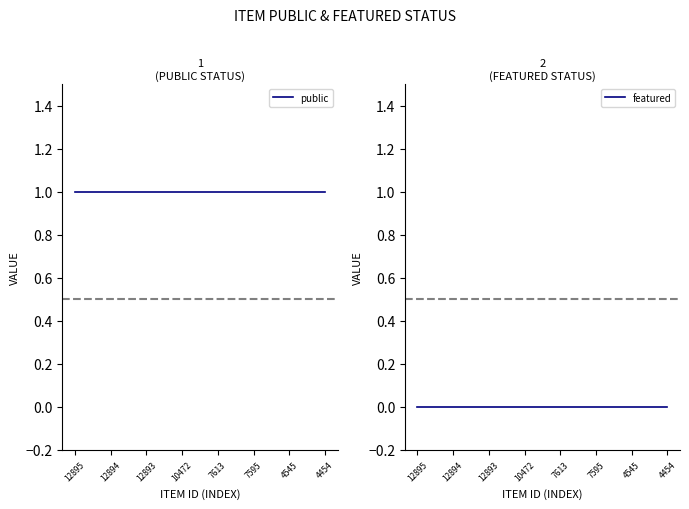

List the series in order of their peak value, lowest first.

featured, public